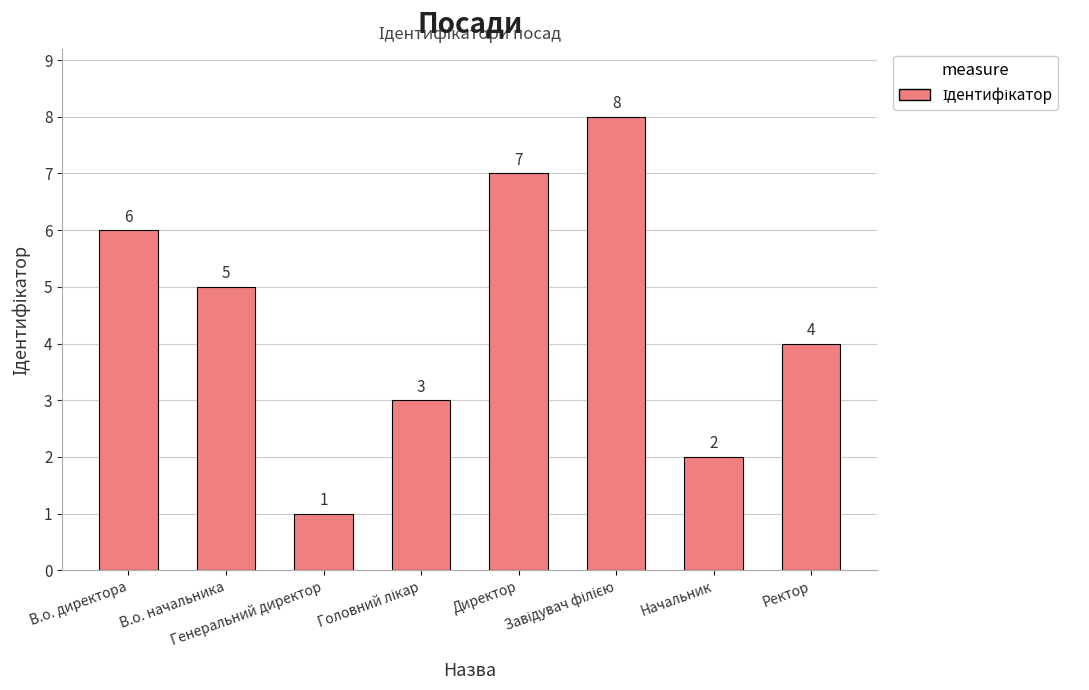

What is the maximum value shown in the chart?

8